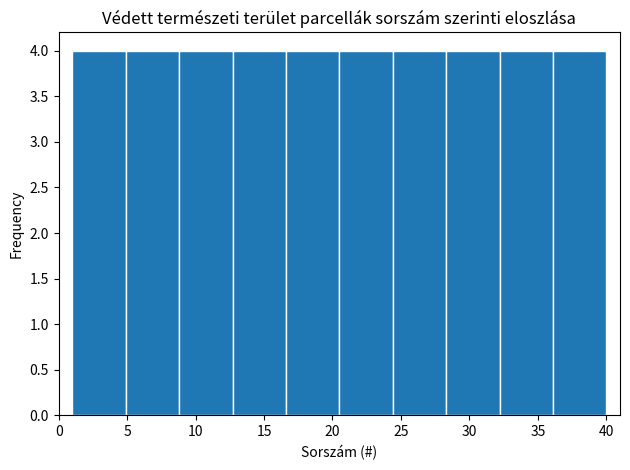

Reading left to right, transcribe this chart: for each bar, give the range it covers on the x-axis and its height. Neither the bar edges nor the heights are printed on the chart, so give them approximately, as read against the axes.

1.0 to 4.9: 4
4.9 to 8.8: 4
8.8 to 12.7: 4
12.7 to 16.6: 4
16.6 to 20.5: 4
20.5 to 24.4: 4
24.4 to 28.3: 4
28.3 to 32.2: 4
32.2 to 36.1: 4
36.1 to 40.0: 4